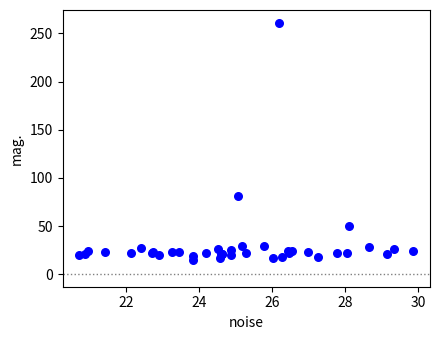

What Y value in the scatter plot is closest to 138?

80.8